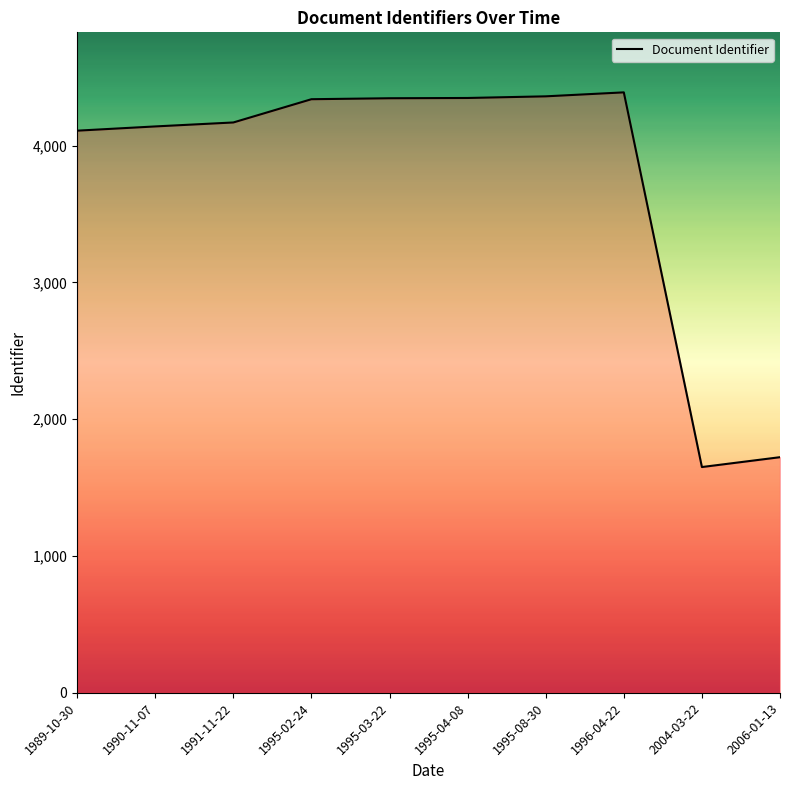

Is it true that the value at 2004-03-22 is 1650?

True